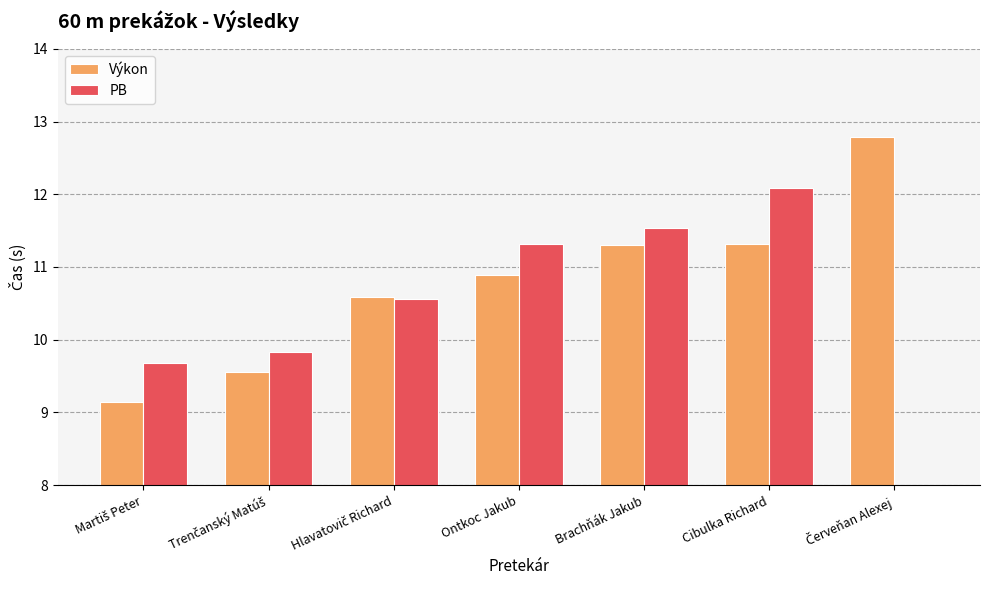

Read the Výkon value at Hlavatovič Richard.

10.6